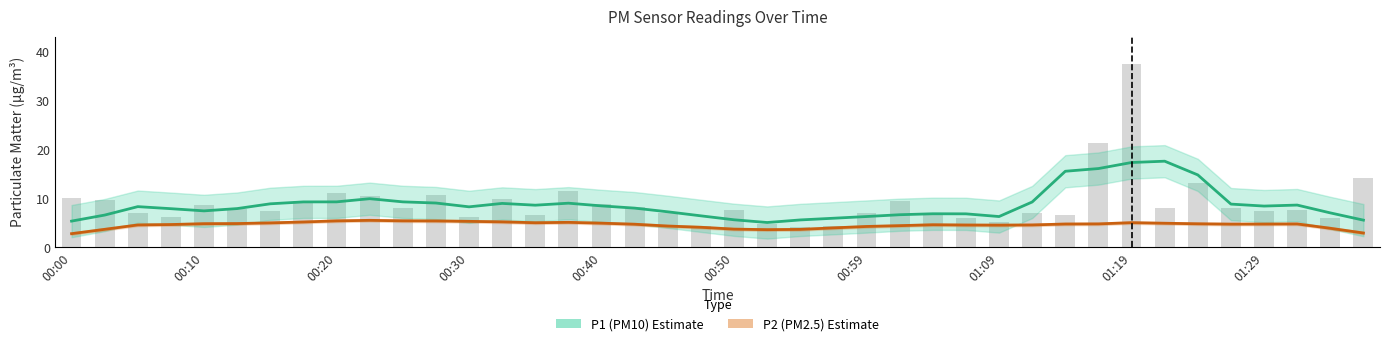

How many values in the P1 (PM10) series exceed 8?

22